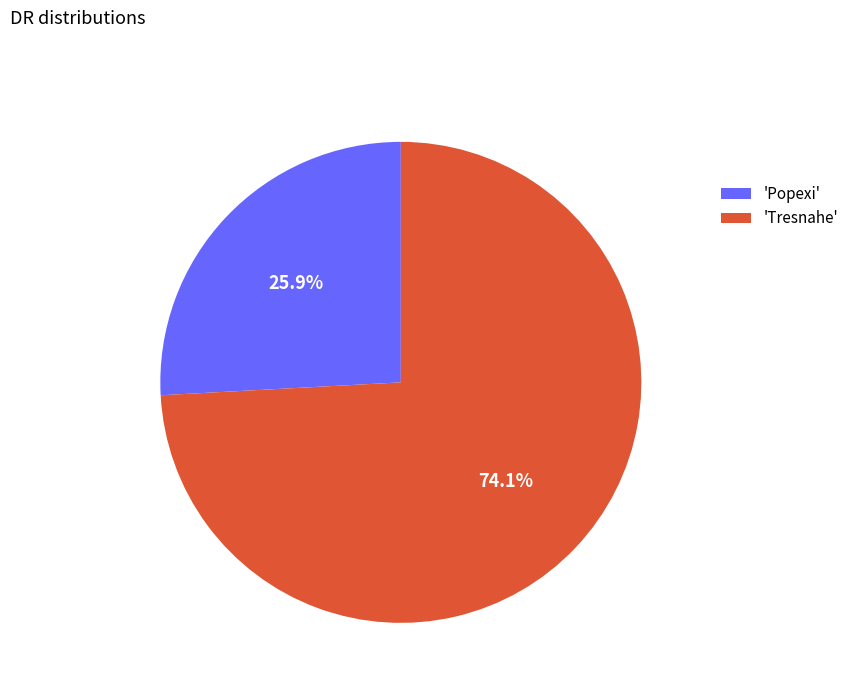

Which has a higher value, 'Popexi' or 'Tresnahe'?

'Tresnahe'